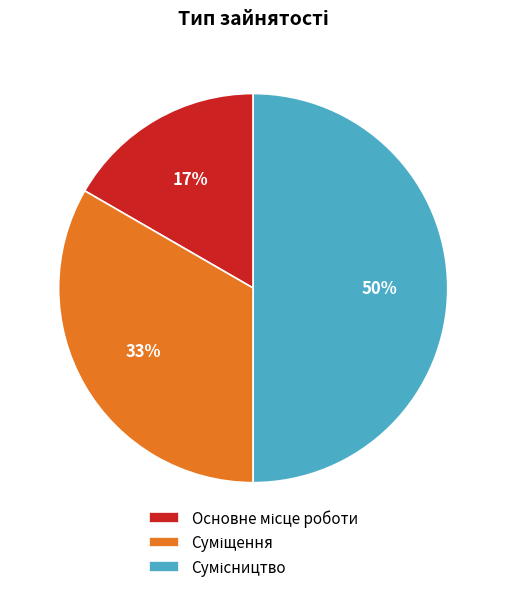

To the nearest percent, what is the difference between the largest and smallest slice percentages?

33%